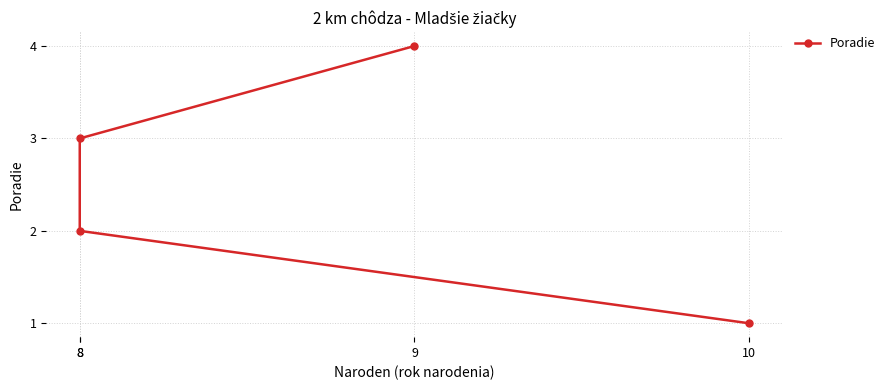

True or false: there are more than 1 points higher than both neighbors.

False